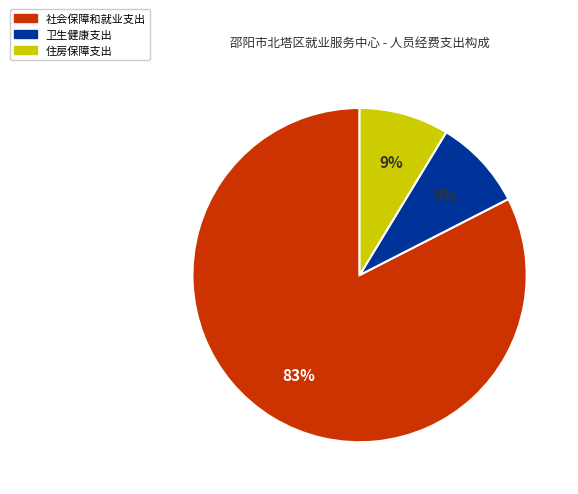

Do 卫生健康支出 and 社会保障和就业支出 together represent more than half of the pie?

Yes